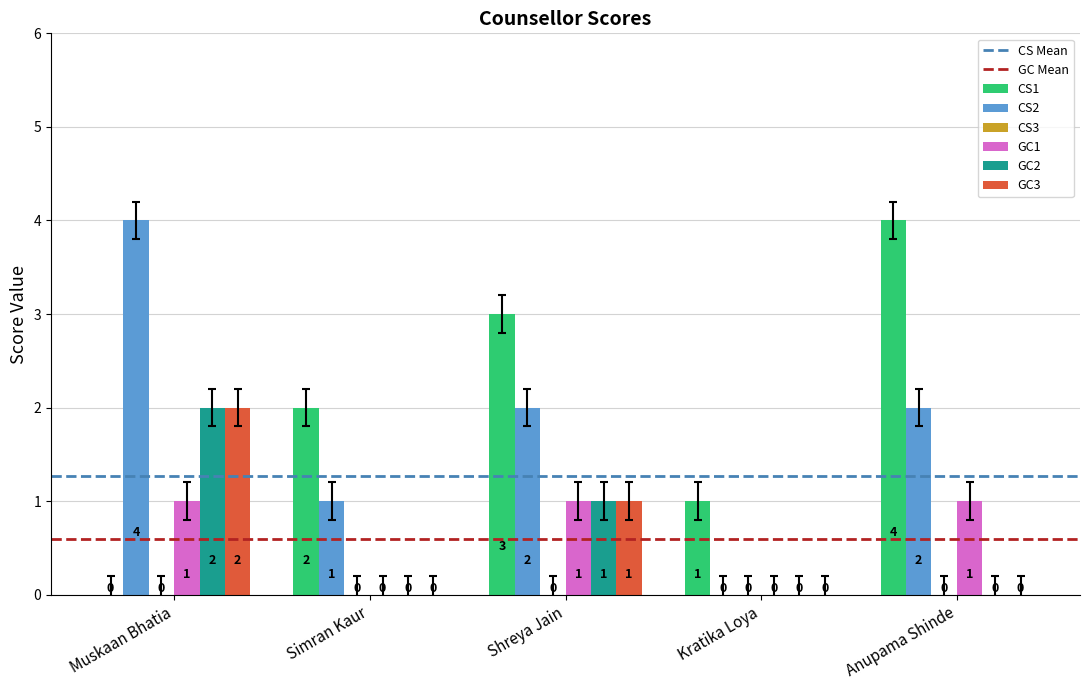

What is the total value across all series at Simran Kaur?

3